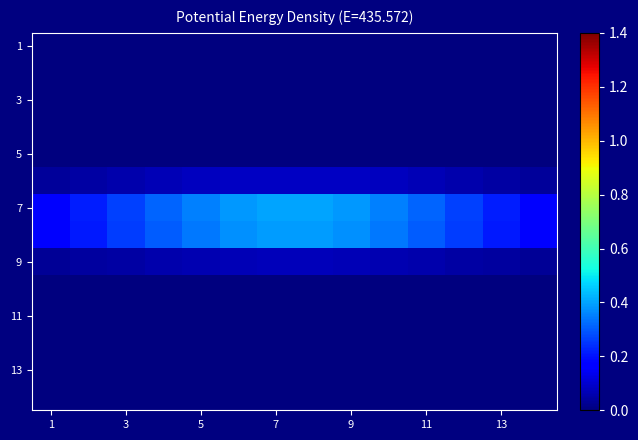

Which series has the largest range (max minus min)?

7